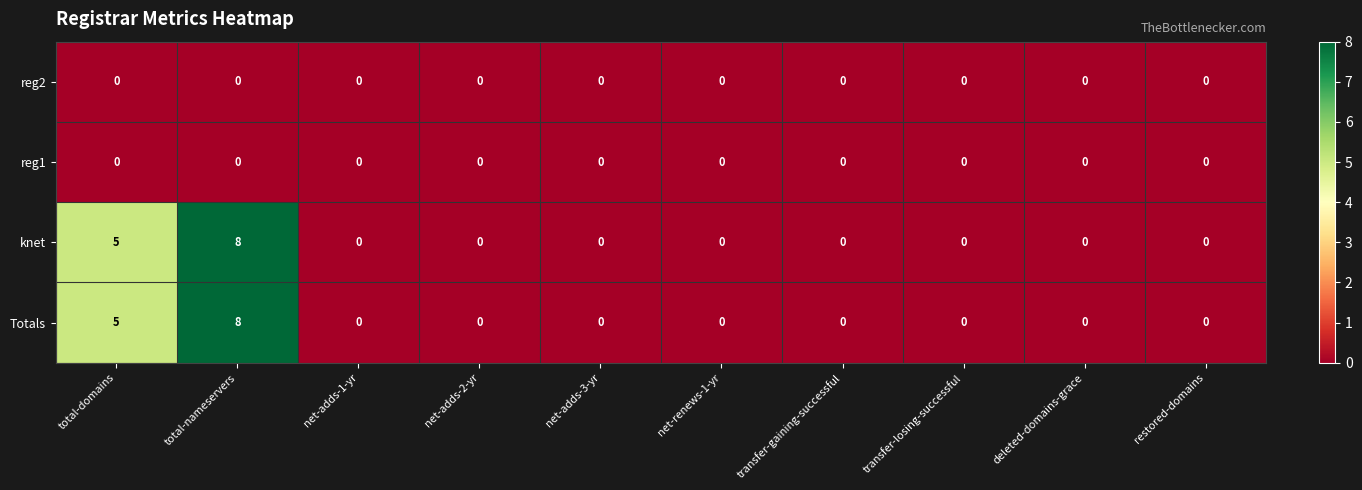

What is the difference between the knet values at total-nameservers and net-adds-2-yr?

8